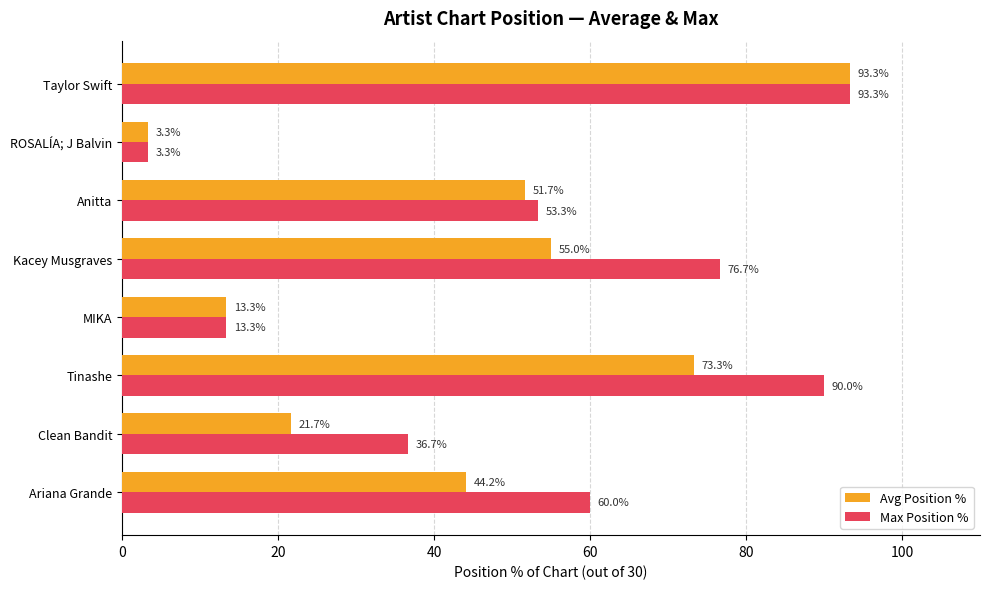

What is the total value across all series at Ariana Grande?

104.2